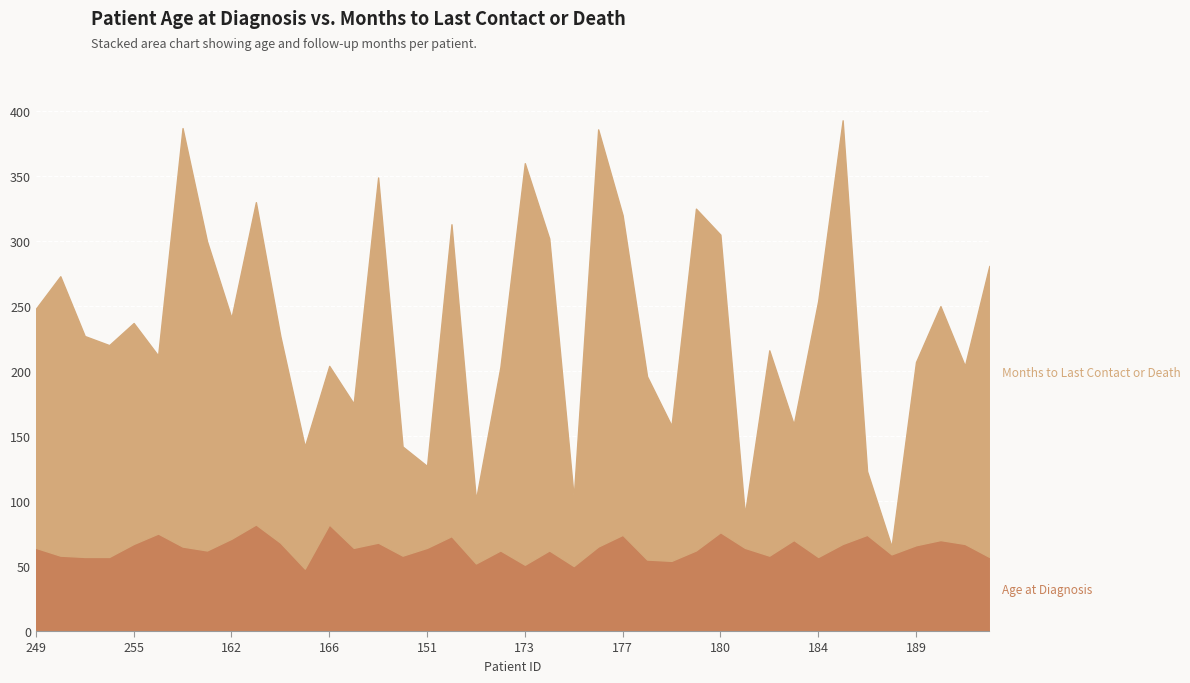

How many categories are shown in the chart?

40